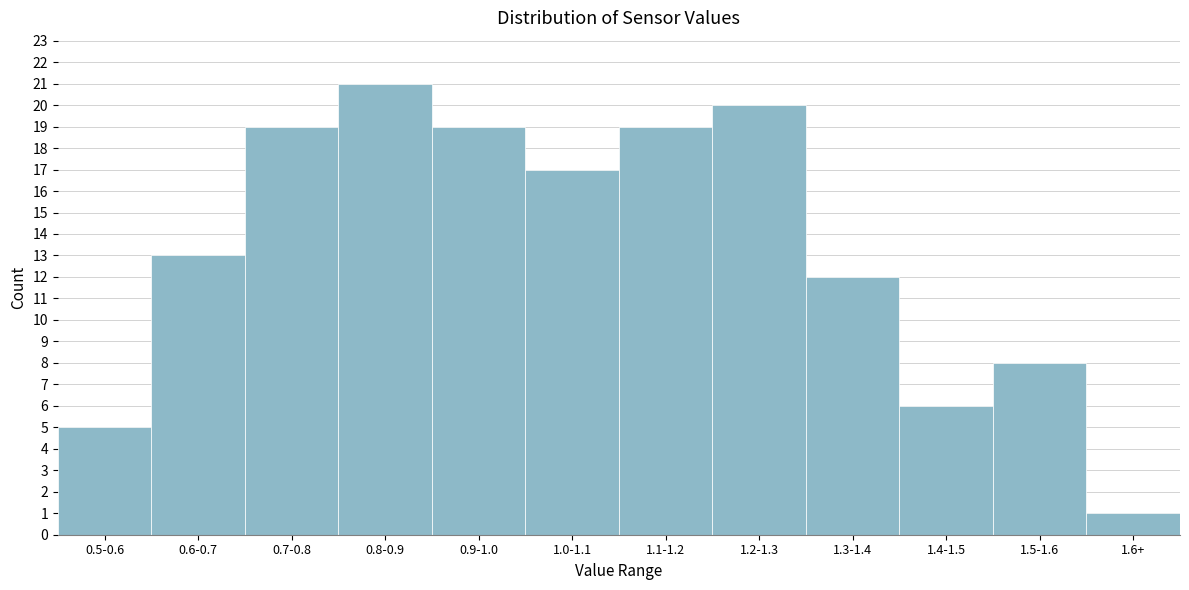

Reading left to right, list all the values displayed in this chart.

0.5-0.6=5	0.6-0.7=13	0.7-0.8=19	0.8-0.9=21	0.9-1.0=19	1.0-1.1=17	1.1-1.2=19	1.2-1.3=20	1.3-1.4=12	1.4-1.5=6	1.5-1.6=8	1.6+=1